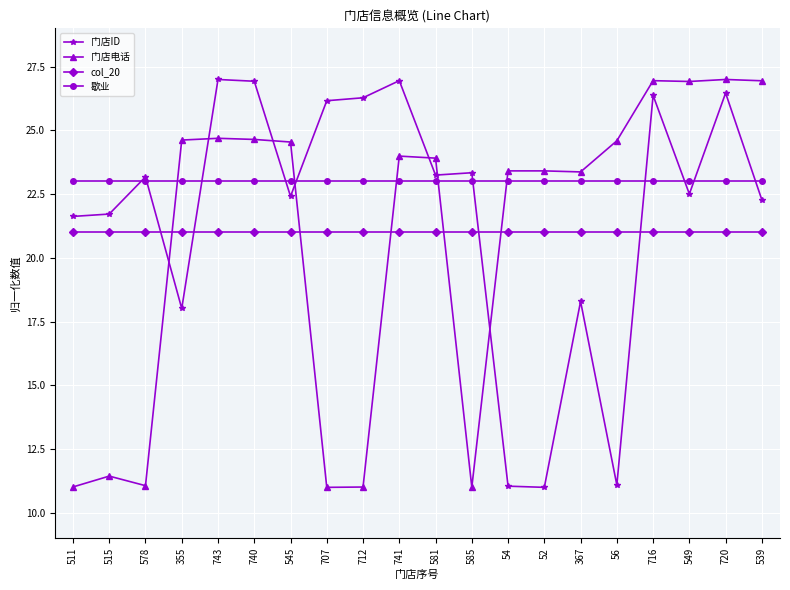

The value of 门店电话 at 515 is 11.4. True or false?

True